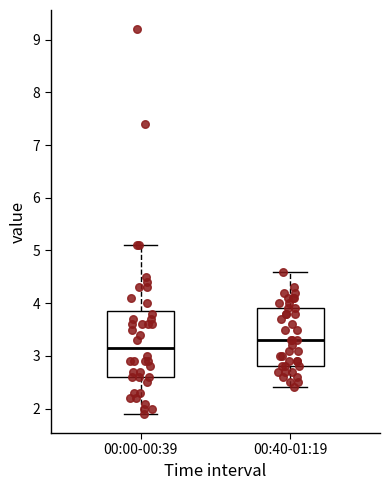

Reading left to right, read every box against the y-axis: the position of its median line, the range the box covers, and the ends of its whiskers. The values are not printed on the chart, so give them approximately, as read against the axis.

00:00-00:39: median 3.2, box 2.6 to 3.9, whiskers 1.9 to 5.1
00:40-01:19: median 3.3, box 2.8 to 3.9, whiskers 2.4 to 4.6